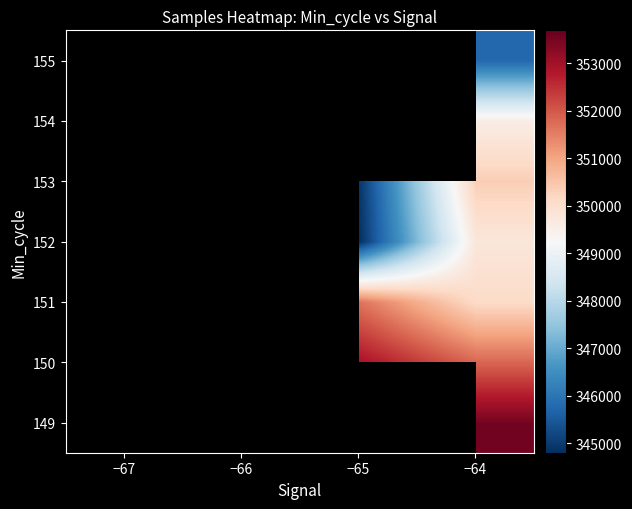

How many distinct data groups are displayed?

7